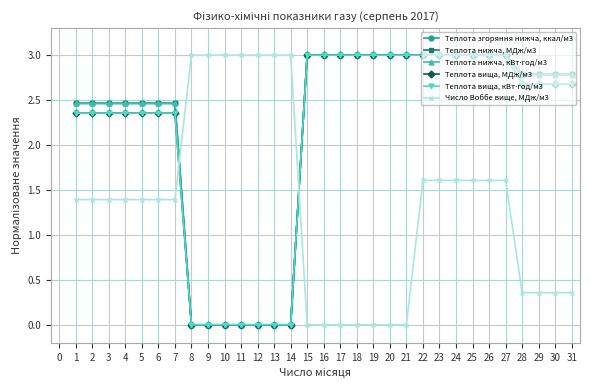

What is the value of the Теплота згоряння нижча, ккал/м3 point at the 28th from the left?

2.8